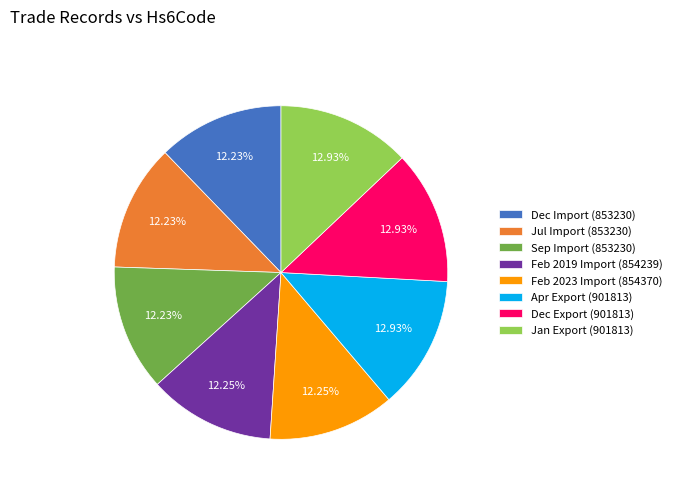

Between Feb 2023 Import (854370) and Jan Export (901813), which is larger?

Jan Export (901813)